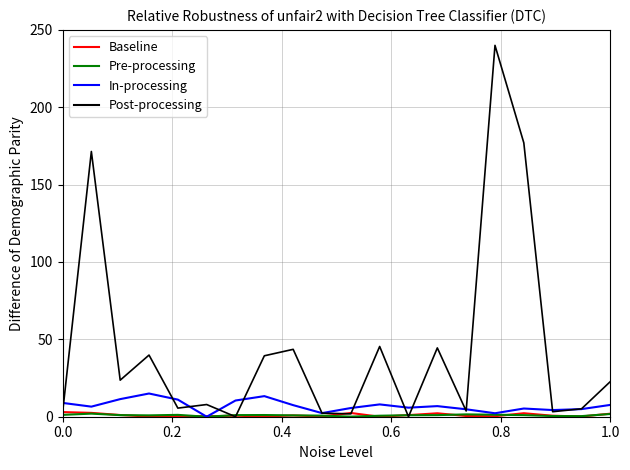

Which series has the widest spread of values?

Post-processing